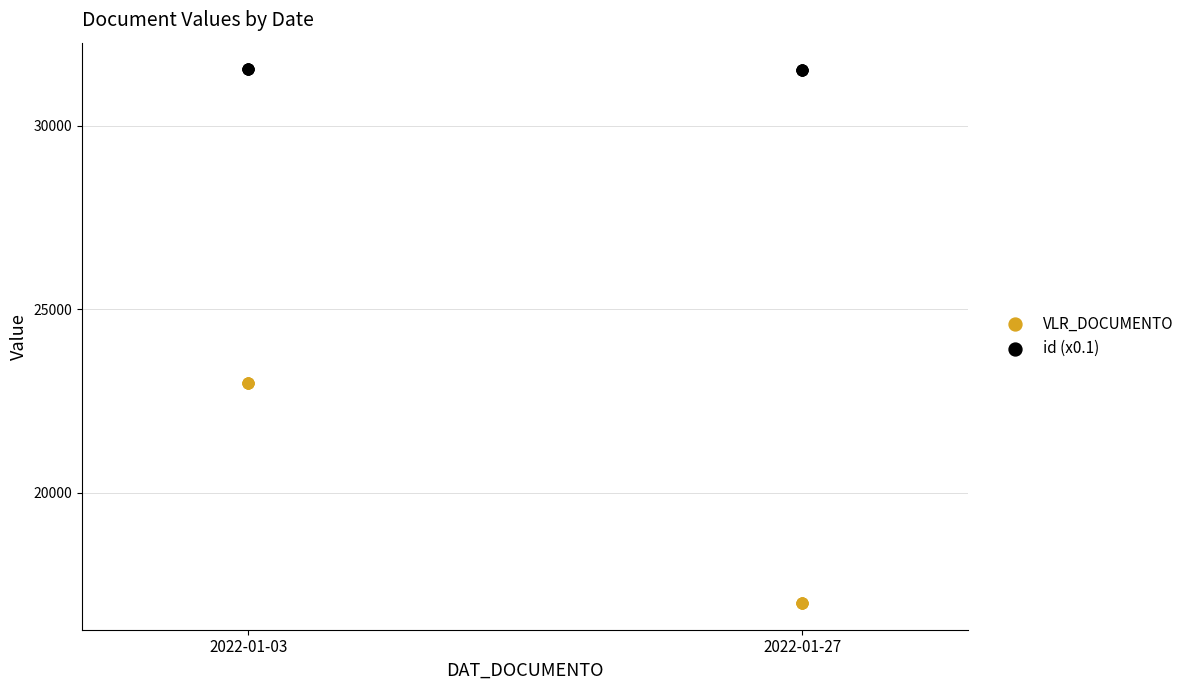

Which series has the largest Y range (max minus min)?

VLR_DOCUMENTO